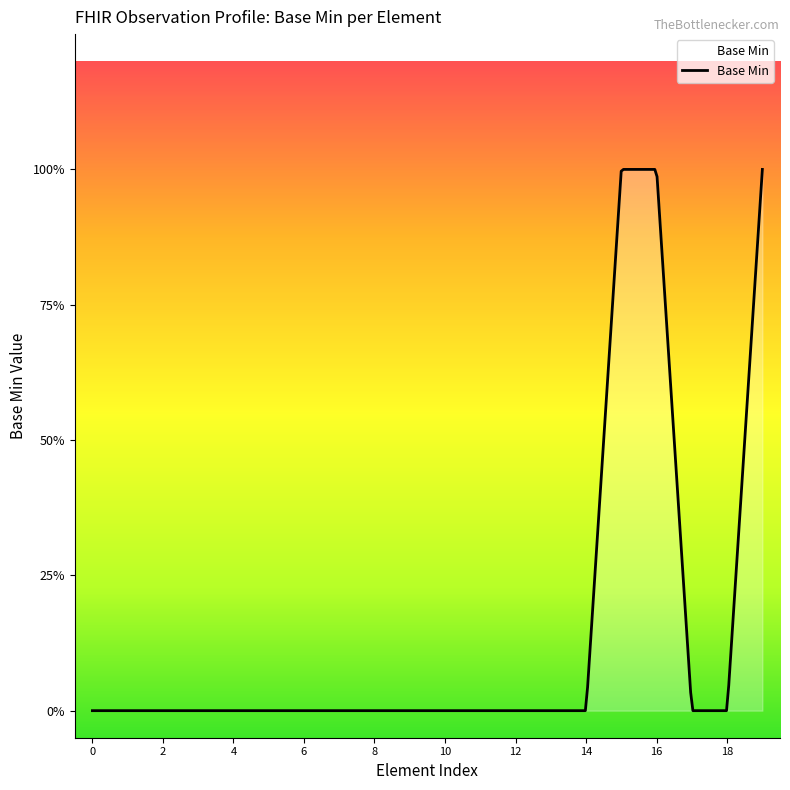

Is this an area chart (filled region under the line)?

Yes